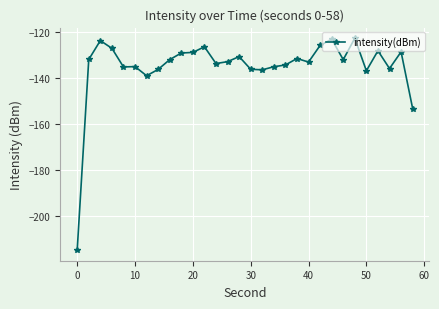

What is the average value?

-134.9